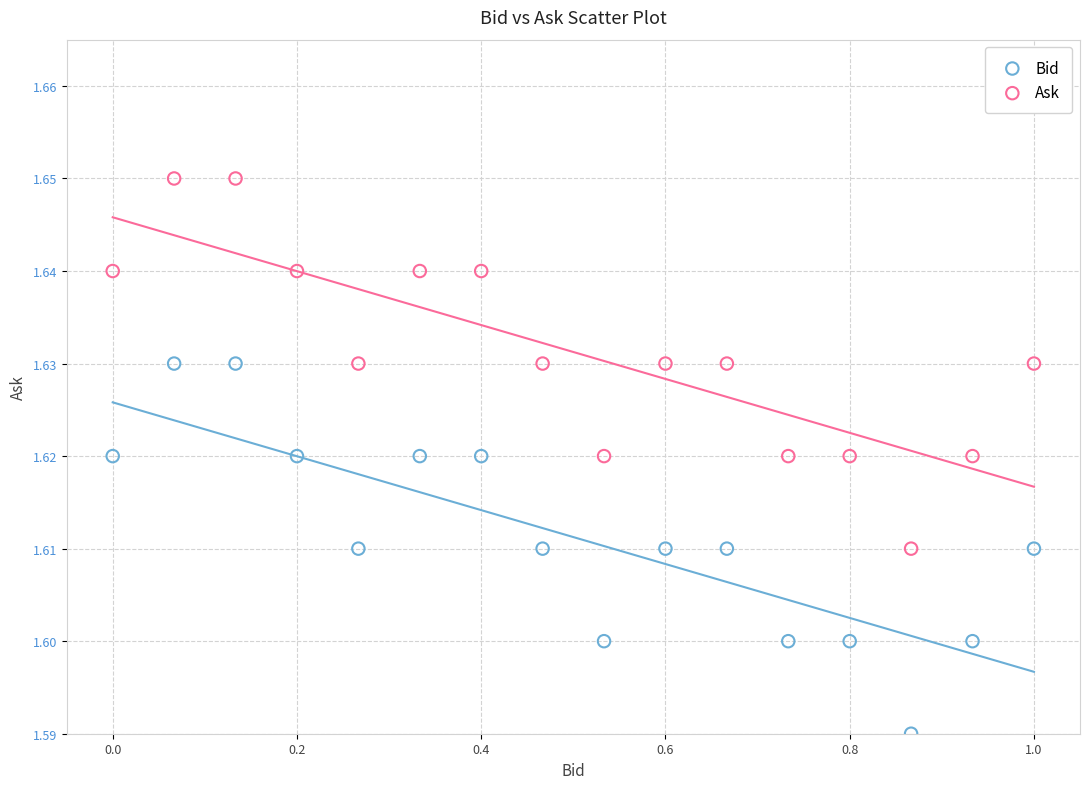

Which series contains the lowest Y value?

Bid